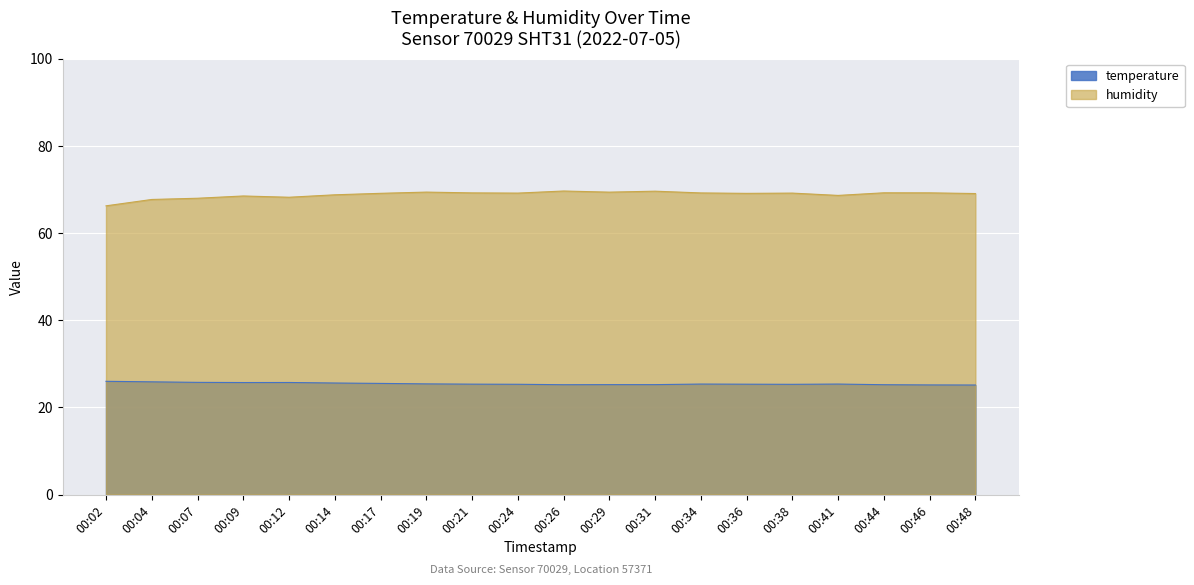

The temperature series shows 36.9 at 00:17. True or false?

False